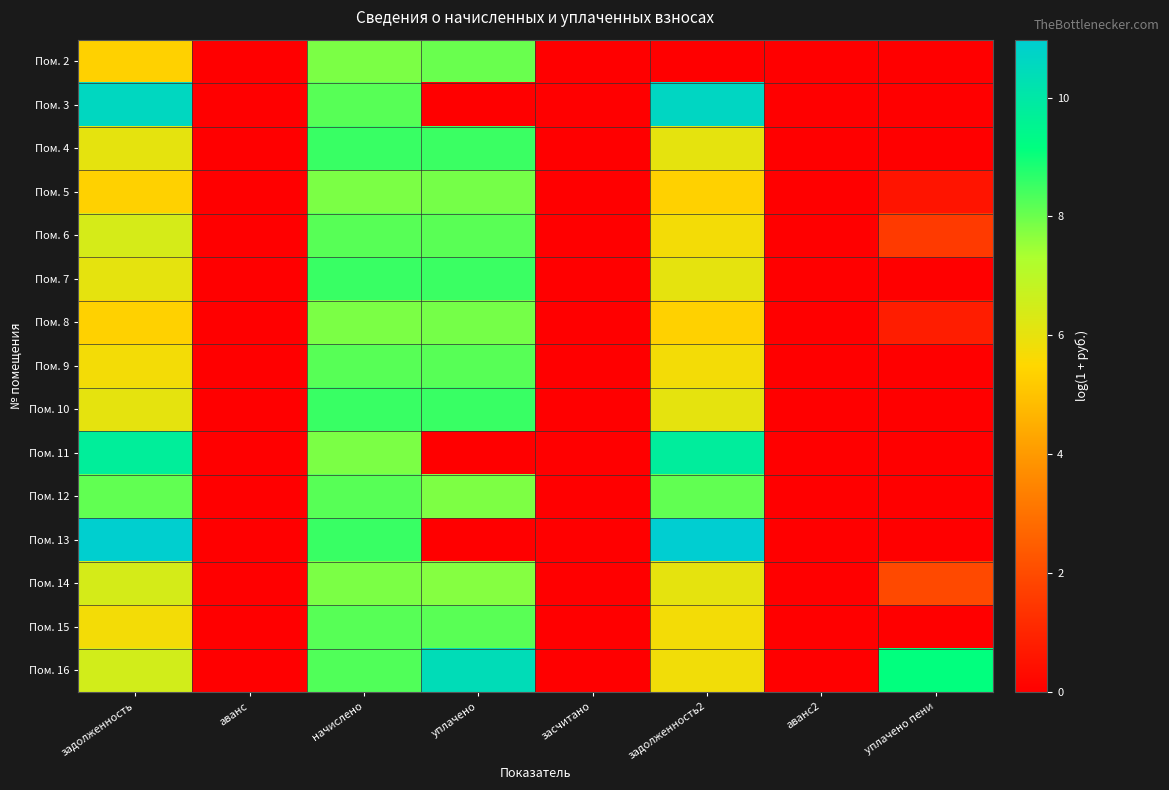

Which has a higher value, уплачено пени or аванс2?

уплачено пени